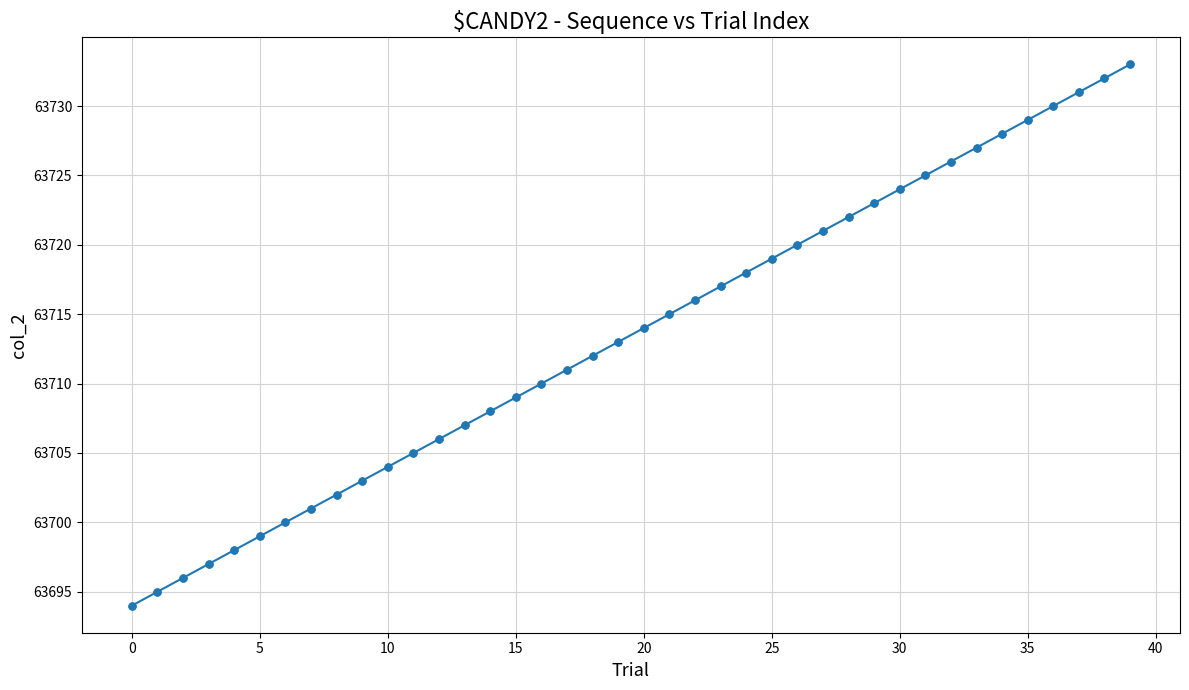

What is the value of the 21st point from the left?

63714